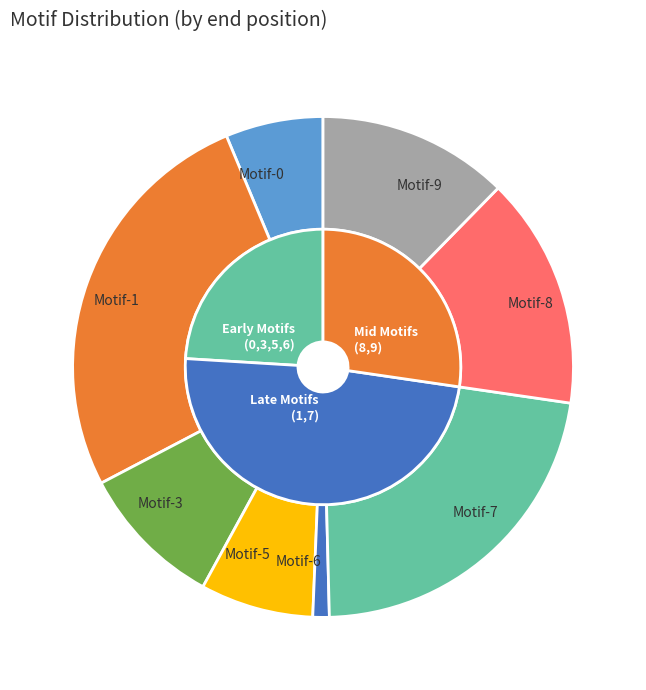

Which category has the biggest portion of the pie?

Motif-1